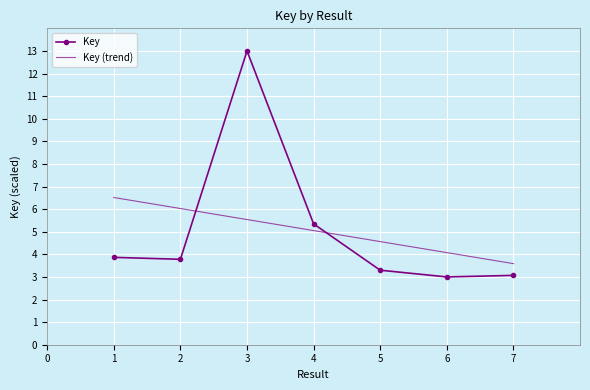

Which label corresponds to the smallest value in the chart?

6